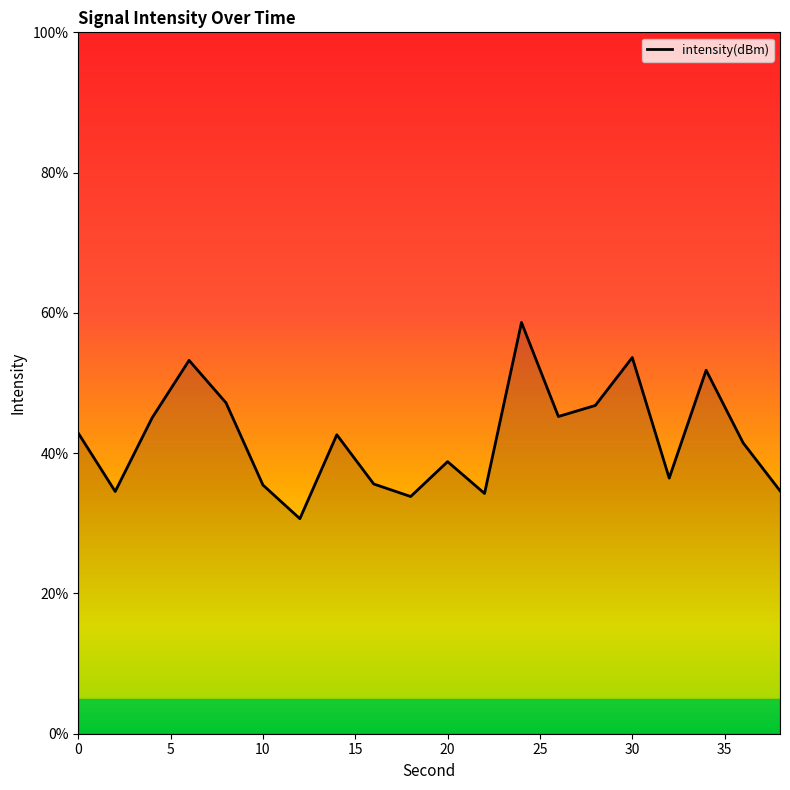

What is the difference between the maximum and minimum values?

28.0